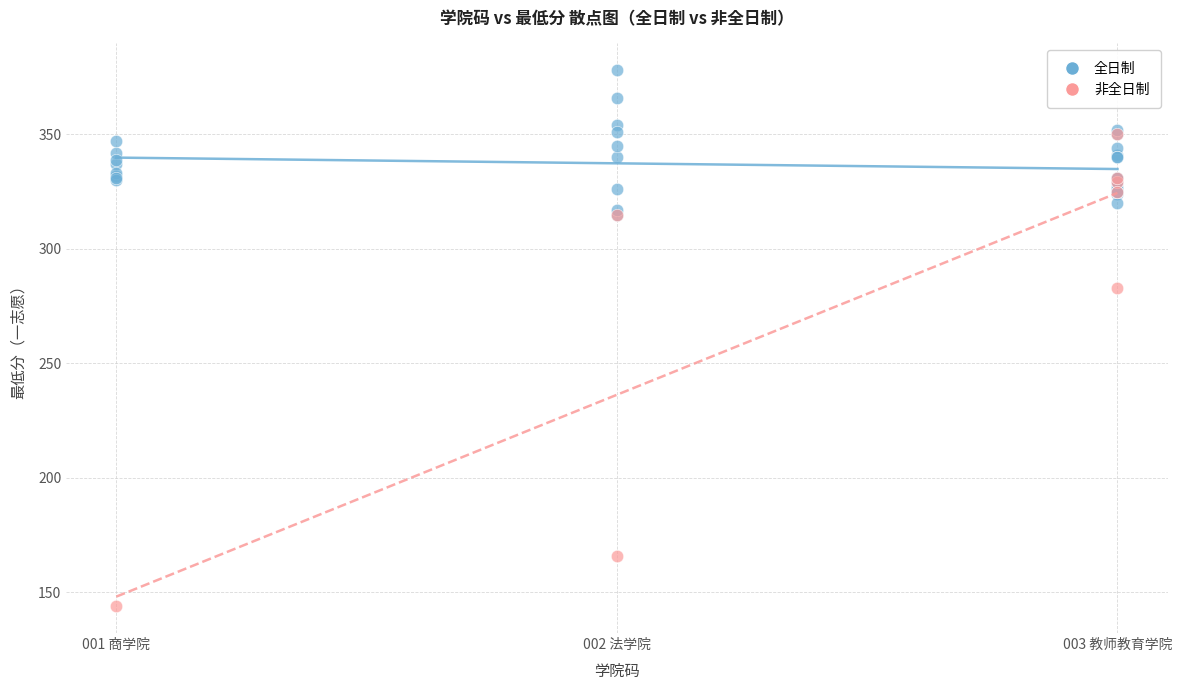

Which series reaches the maximum Y coordinate?

全日制